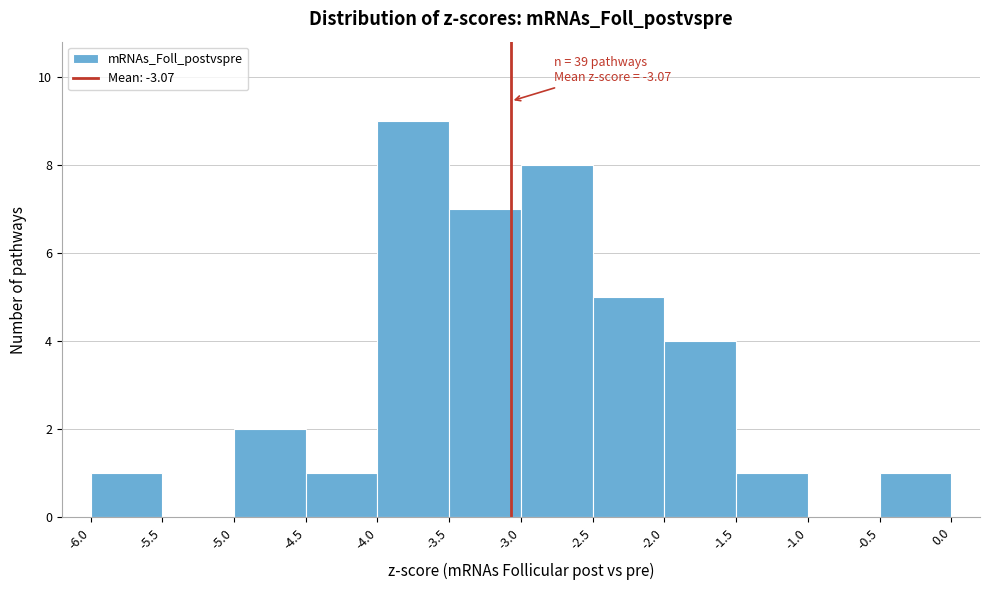

Over which range of the x-axis is the bar tallest?

-4.0 to -3.5